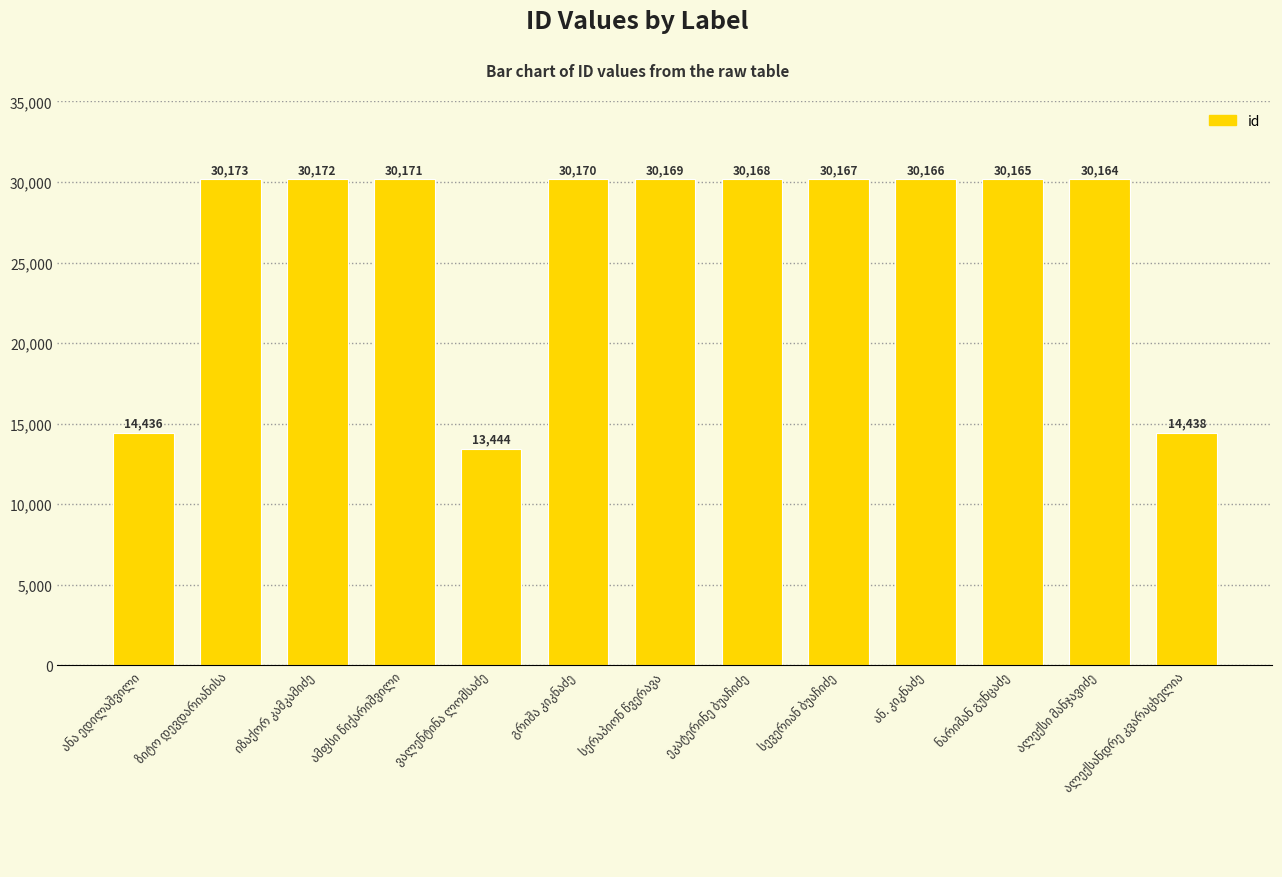

Reading left to right, what are all the values shown in this chart?

14436	30173	30172	30171	13444	30170	30169	30168	30167	30166	30165	30164	14438